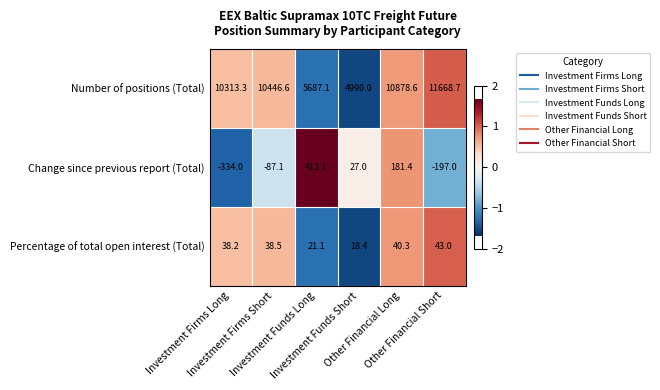

What is the minimum value shown in the chart?

-334.0